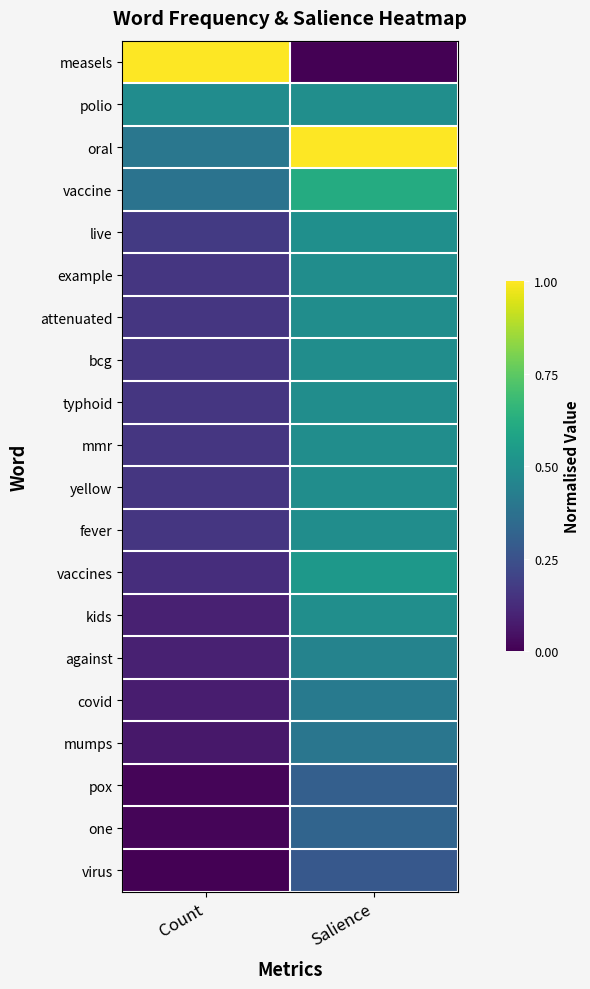

Which series has the largest total across all categories?

oral